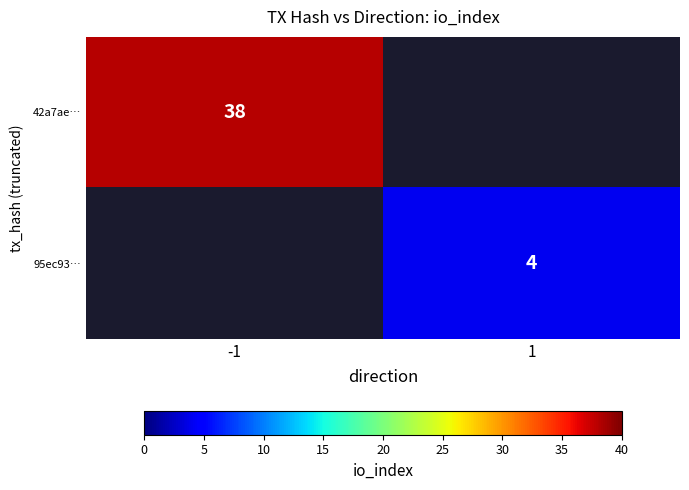

The value of 42a7ae… at -1 is 38. True or false?

True